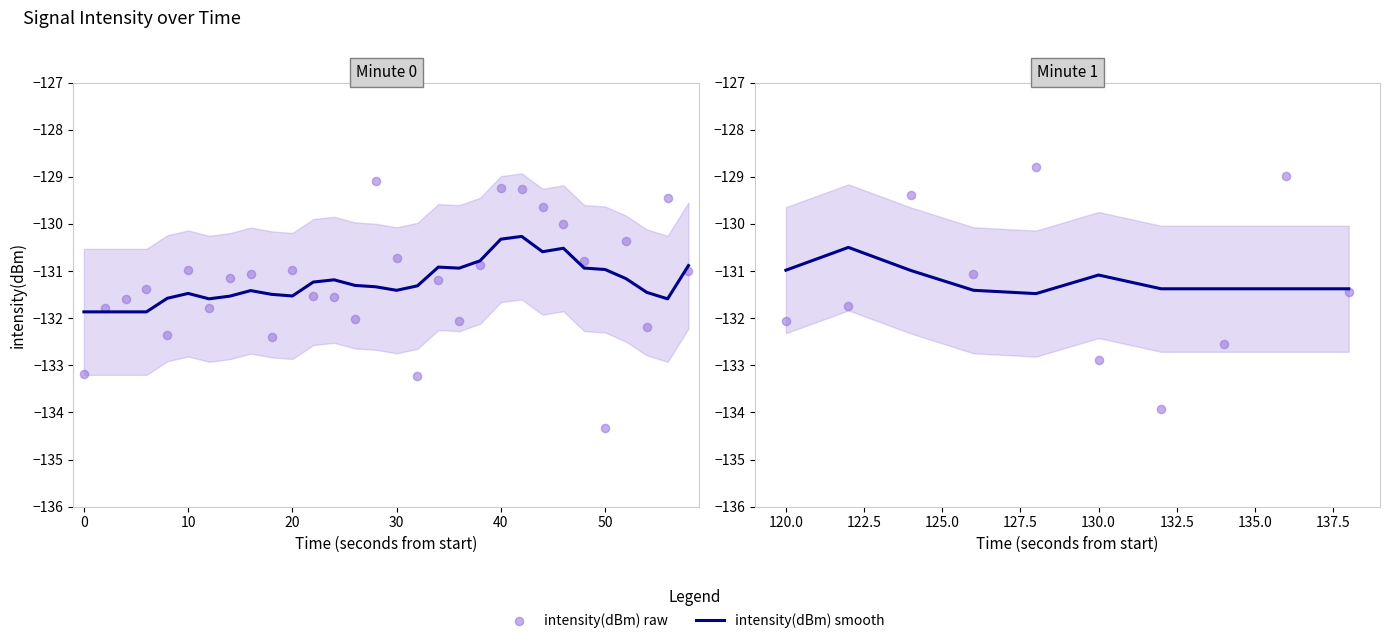

What is the total value across all series at 50?

-265.3